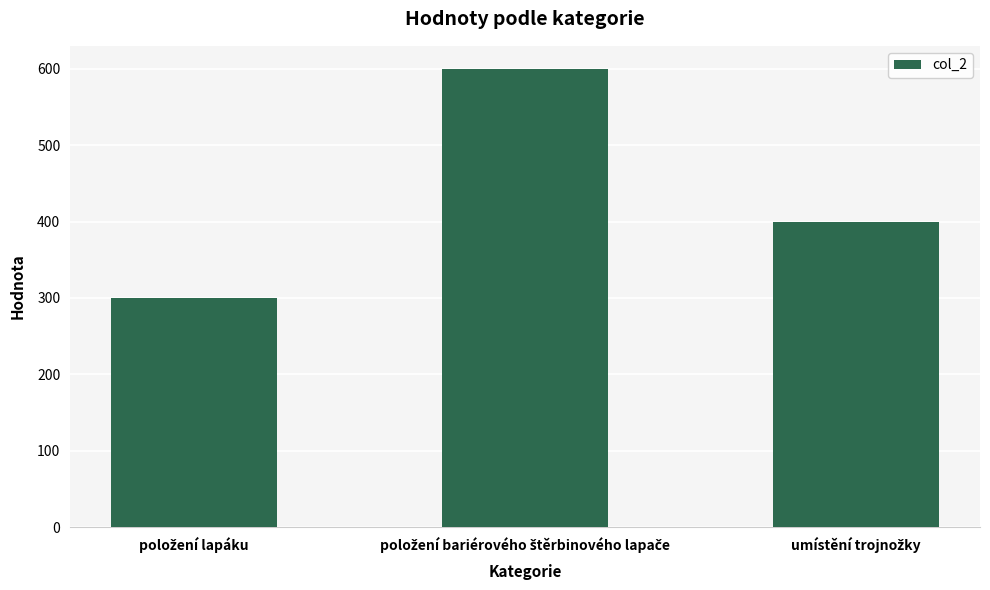

What is the difference between the maximum and second lowest values?

200